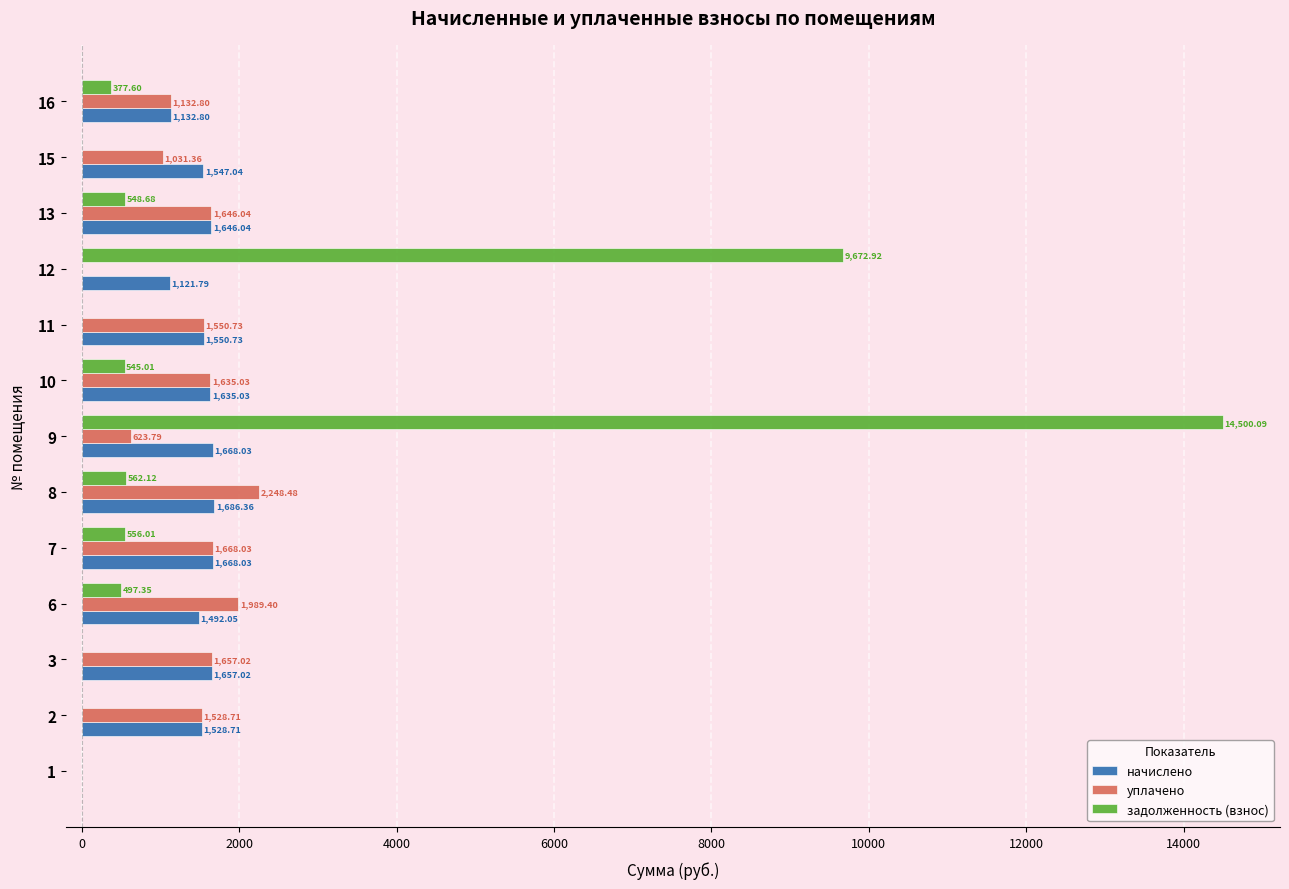

Which series has the largest total across all categories?

задолженность (взнос)